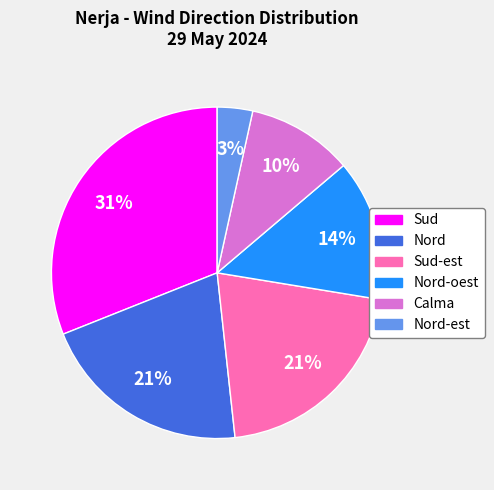

To the nearest percent, what is the average slice percentage?

17%